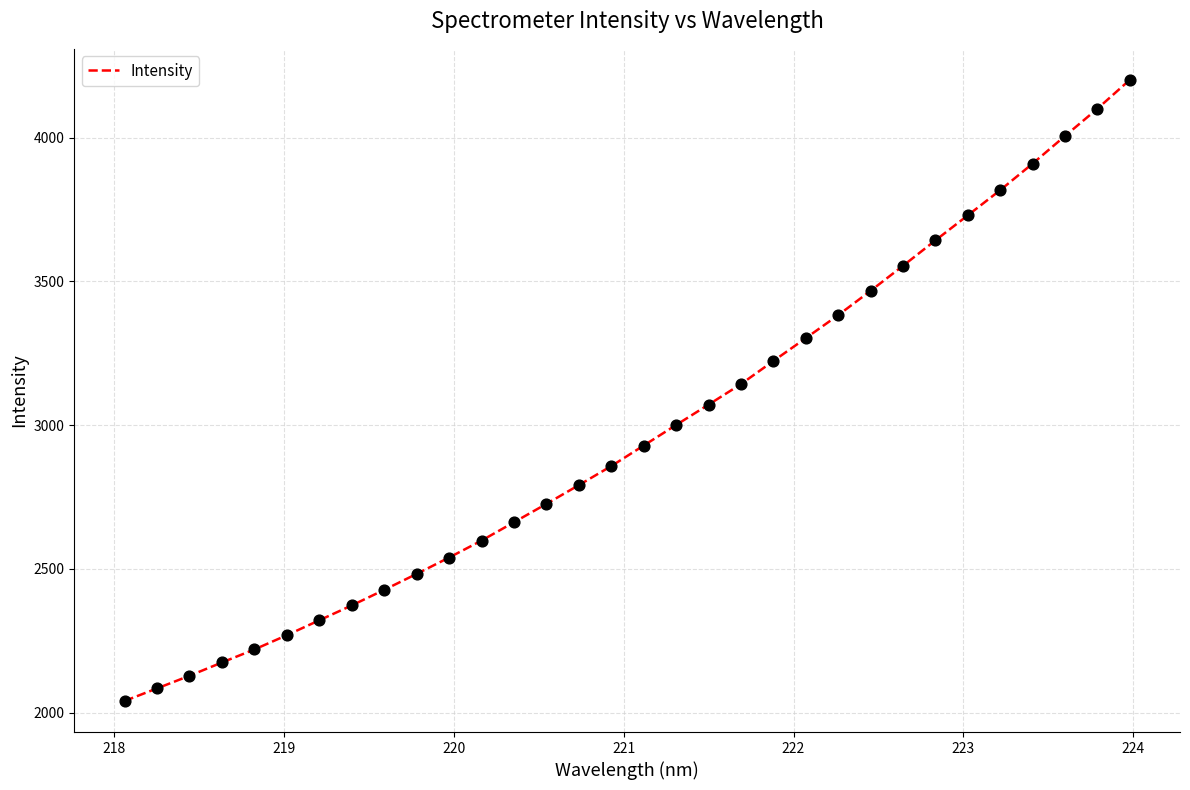

What is the greatest value displayed?

4201.6